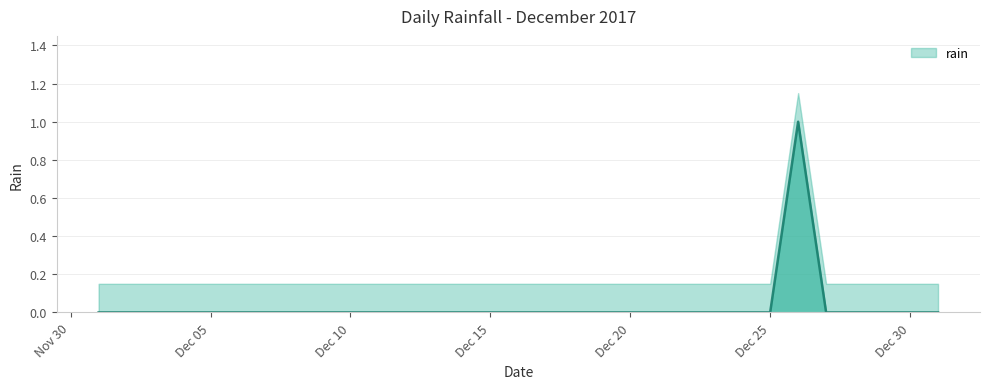

The value at 2017-12-24 is 1. True or false?

False